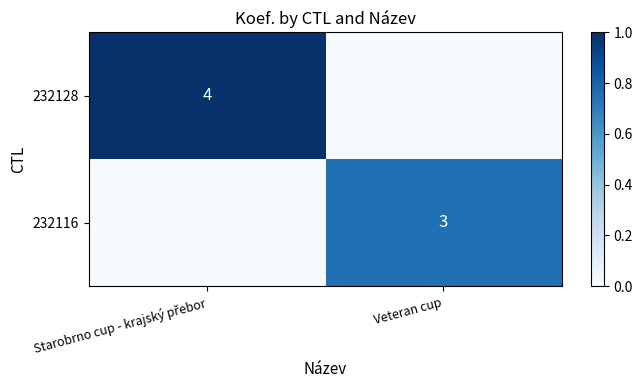

Which has a higher value, Starobrno cup - krajský přebor or Veteran cup?

Starobrno cup - krajský přebor